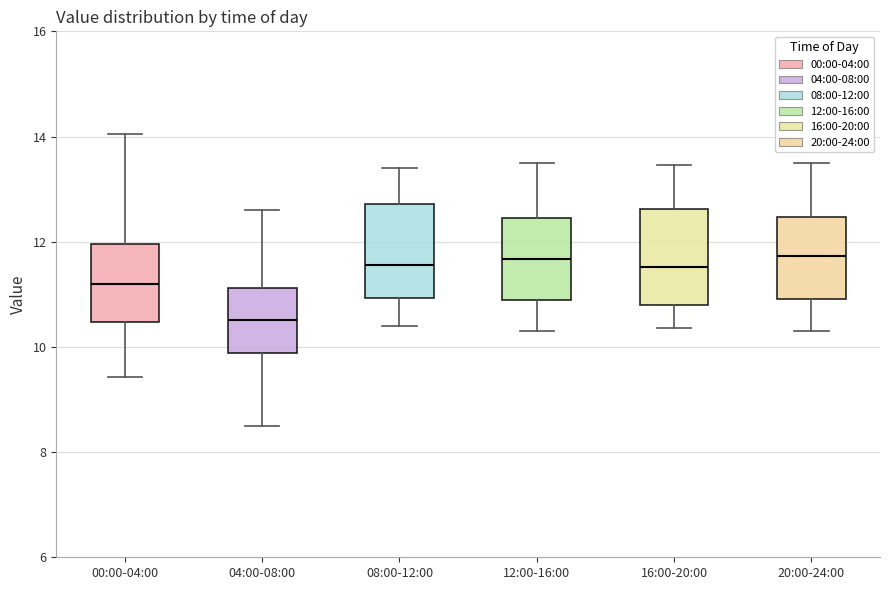

Where is the lower edge of the box for 20:00-24:00 on the y-axis? The values are not printed on the chart, so give them approximately, as read against the axis.

11.0